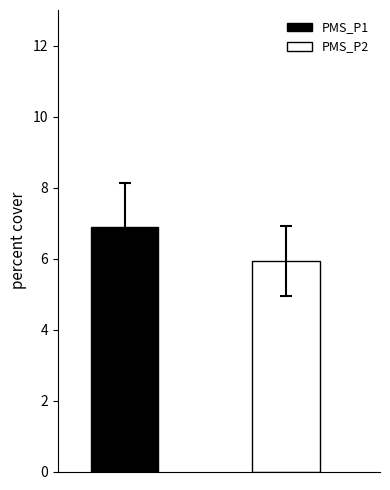

Which series has the largest range (max minus min)?

PMS_P1